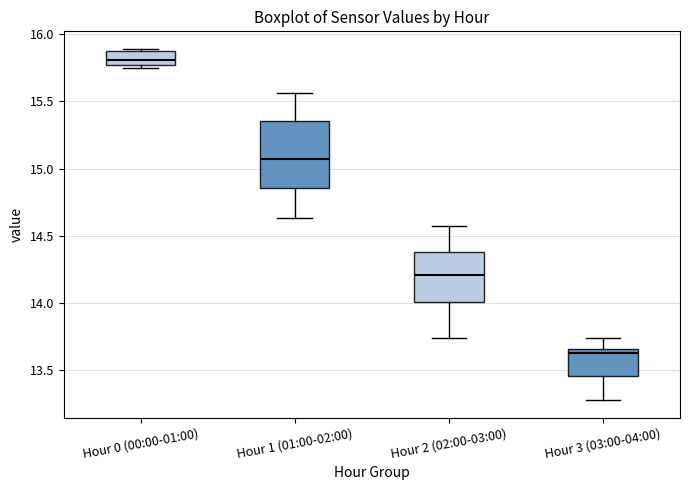

Reading left to right, read every box against the y-axis: the position of its median line, the range the box covers, and the ends of its whiskers. The values are not printed on the chart, so give them approximately, as read against the axis.

Hour 0 (00:00-01:00): median 15.80, box 15.75 to 15.85, whiskers 15.75 (just below the box's lower edge) to 15.90
Hour 1 (01:00-02:00): median 15.10, box 14.85 to 15.35, whiskers 14.65 to 15.55
Hour 2 (02:00-03:00): median 14.20, box 14.00 to 14.40, whiskers 13.75 to 14.55
Hour 3 (03:00-04:00): median 13.65 (just below the box's upper edge), box 13.45 to 13.65, whiskers 13.30 to 13.75